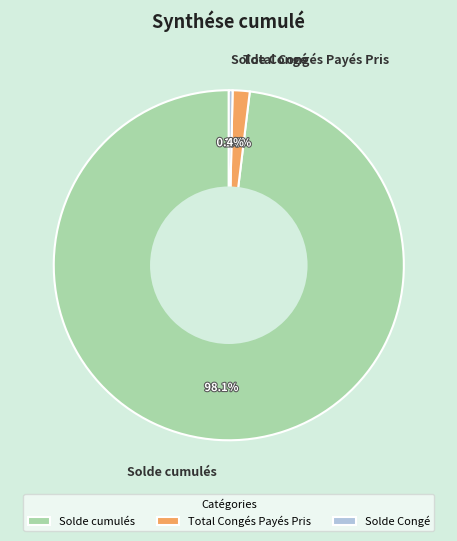

Do Solde cumulés and Solde Congé together represent more than half of the pie?

Yes